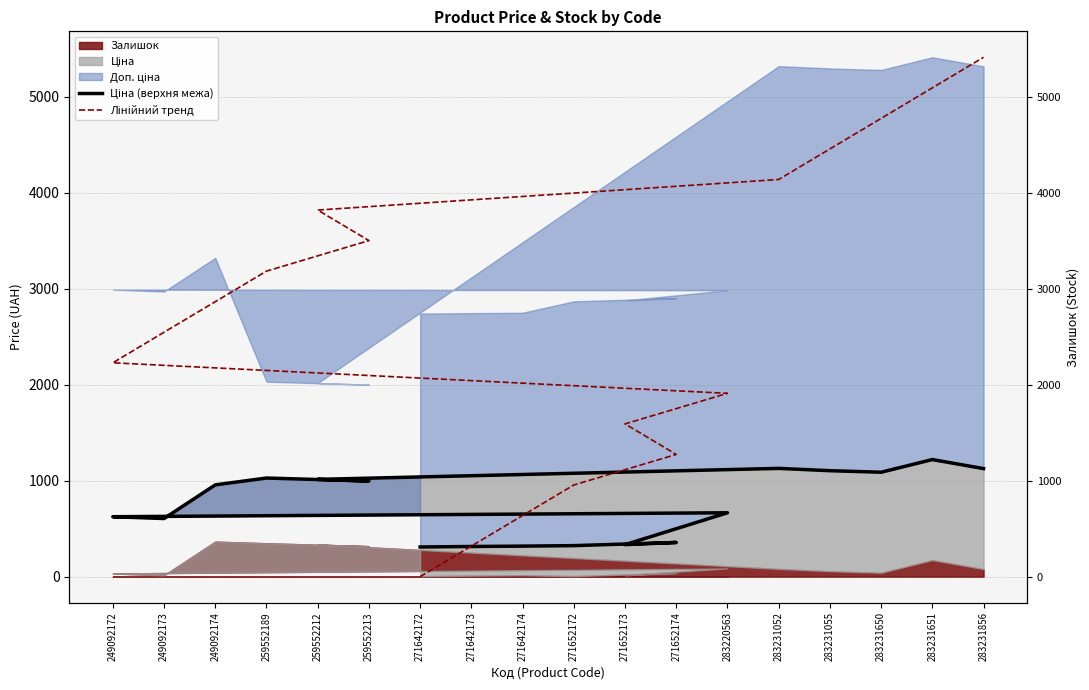

Where do Лінійний тренд and Ціна (верхня межа) first cross each other?

271642172 and 271642173